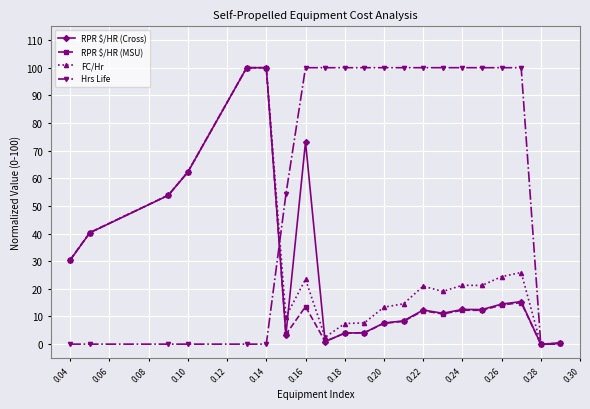

Which series has the largest total across all categories?

Hrs Life